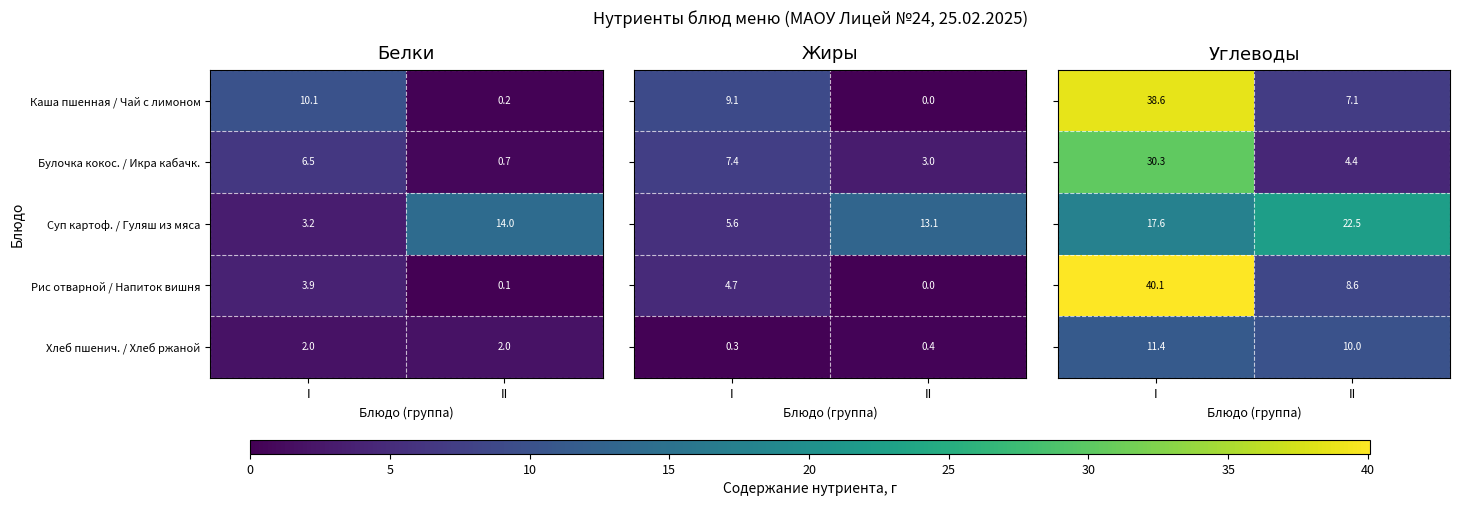

Rank the categories by Булочка кокос. / Икра кабачк. value from lowest to highest.

II, I